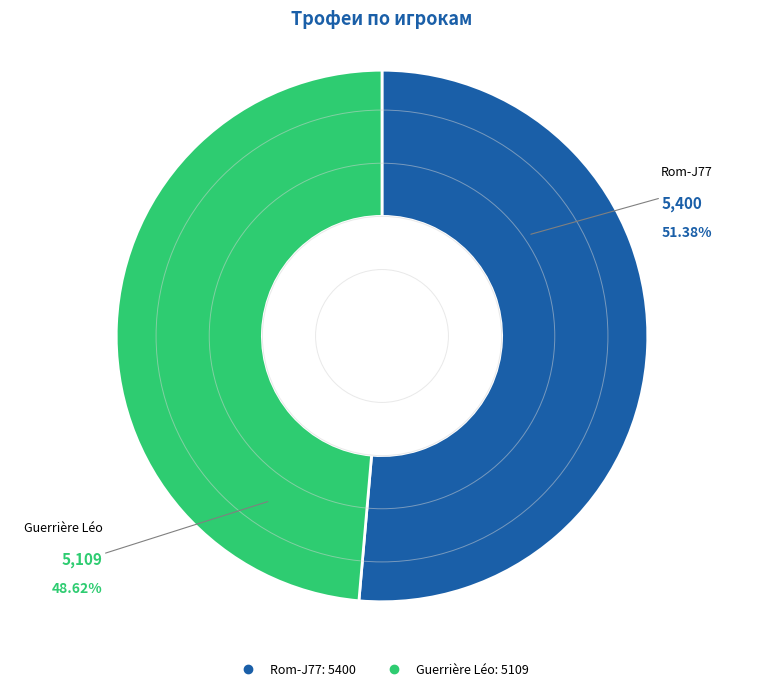

Do Guerrière Léo and Rom-J77 together represent more than half of the pie?

Yes